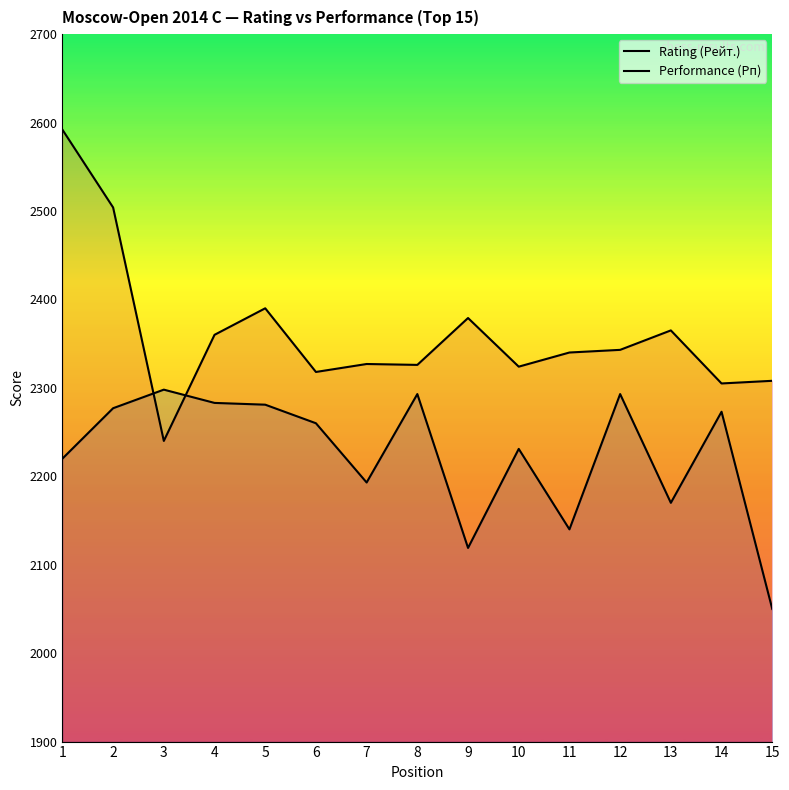

At which label does Rating (Рейт.) first exceed 2260?

2